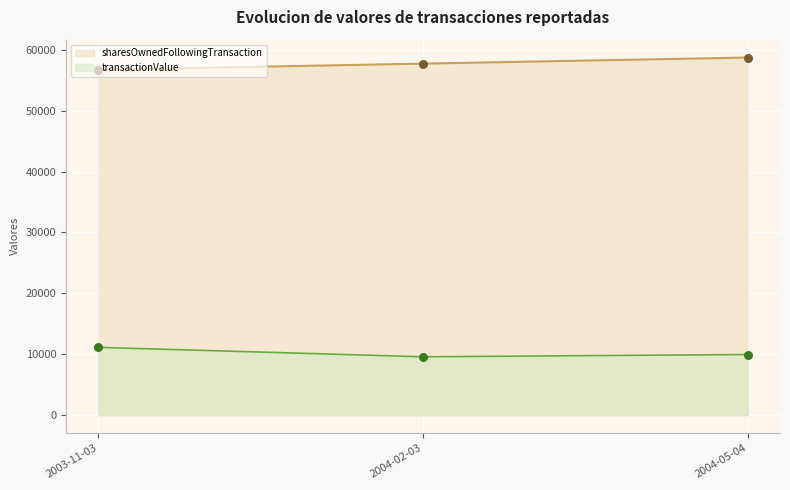

Is the value of transactionPricePerShare at 2003-11-03 greater than the value of transactionValue at 2004-02-03?

Yes